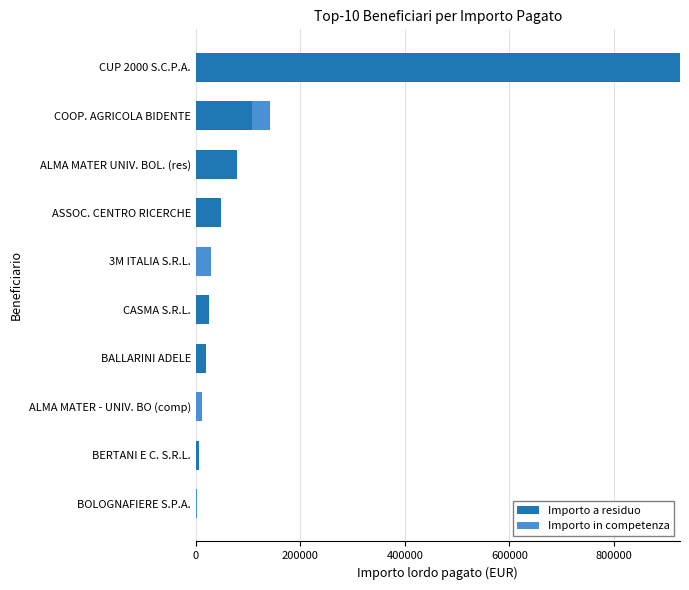

True or false: Importo a residuo has a value of 0.0 at BOLOGNAFIERE S.P.A..

True